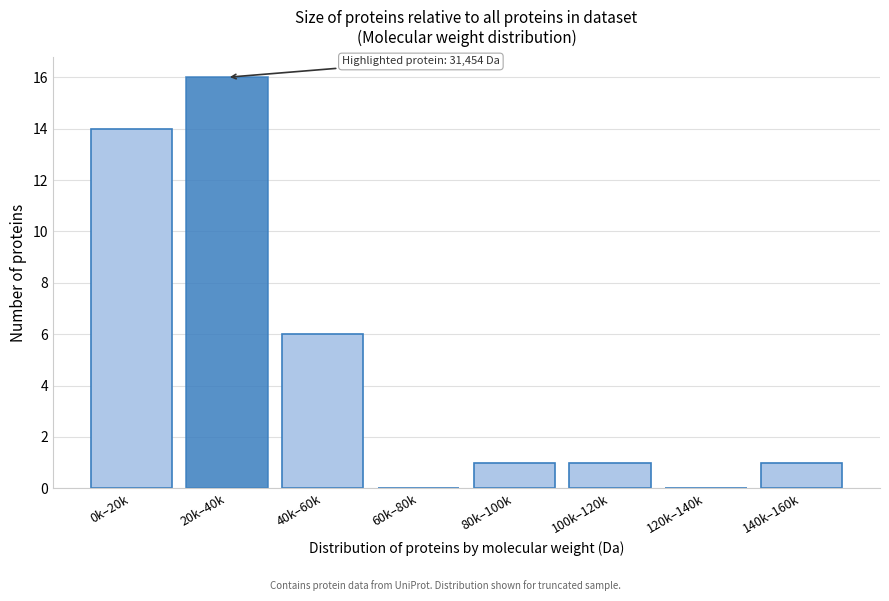

Reading left to right, what are all the values shown in this chart?

0k–20k=14	20k–40k=16	40k–60k=6	60k–80k=0	80k–100k=1	100k–120k=1	120k–140k=0	140k–160k=1